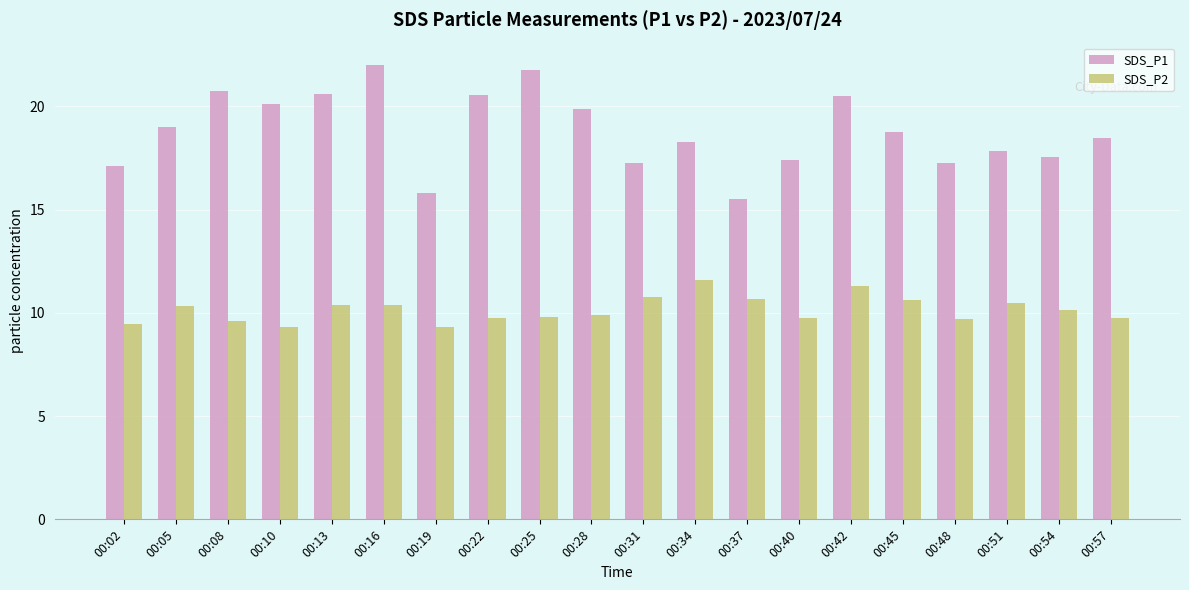

What is the maximum value shown in the chart?

22.0